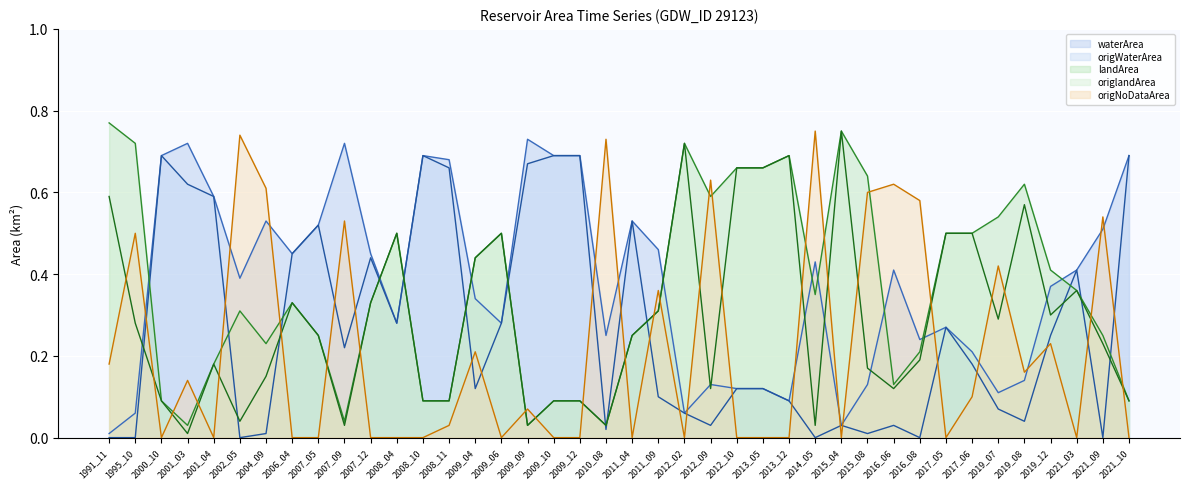

How many lines are shown in the chart?

5